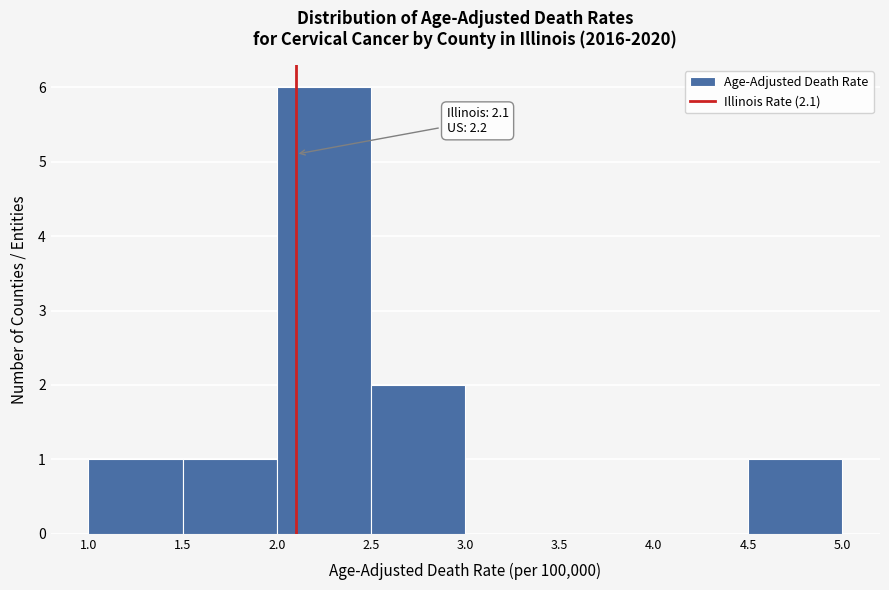

Which range on the x-axis has the tallest bar?

2.0 to 2.5